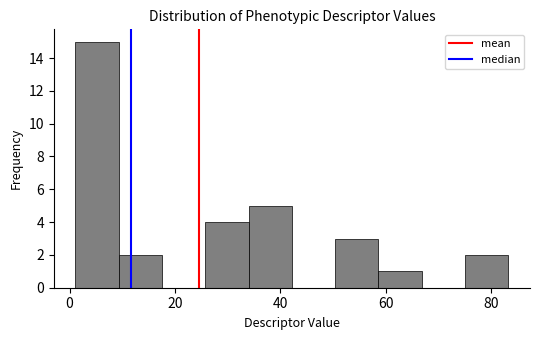

Reading left to right, transcribe this chart: for each bar, give the range it covers on the x-axis and its height. Neither the bar edges nor the heights are printed on the chart, so give them approximately, as read against the axes.

2 to 10: 15
10 to 18: 2
18 to 26: 0
26 to 34: 4
34 to 42: 5
42 to 50: 0
50 to 58: 3
58 to 66: 1
66 to 76: 0
76 to 84: 2